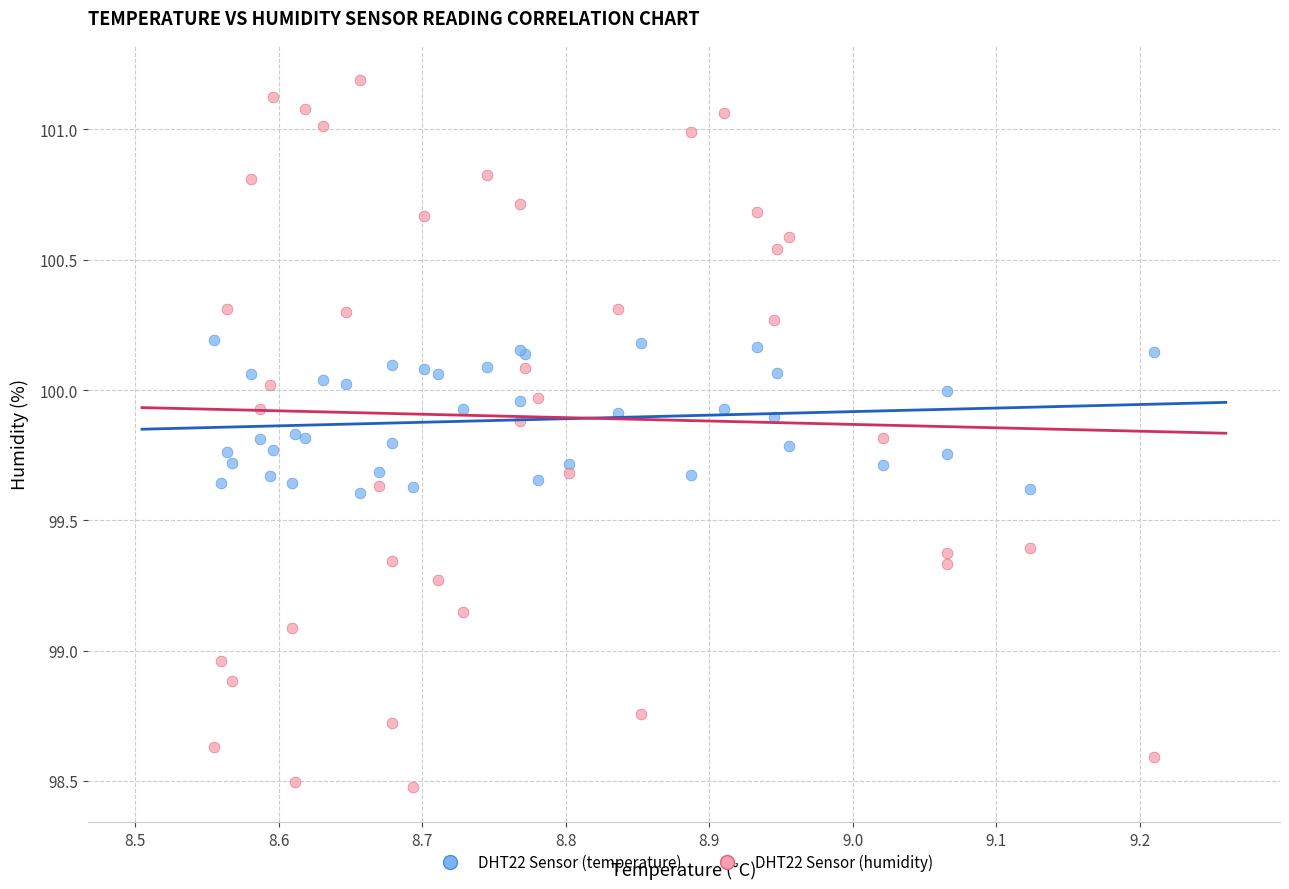

Which series has the widest spread of Y values?

DHT22 Sensor (humidity)